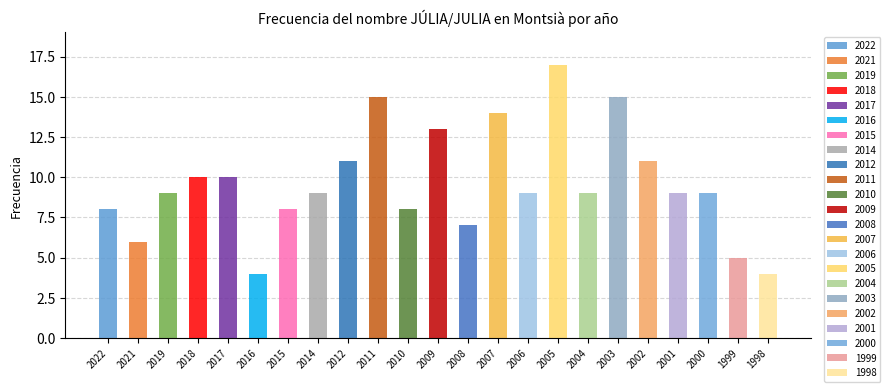

List the labels in order of value, smallest first.

2016, 1998, 1999, 2021, 2008, 2022, 2015, 2010, 2019, 2014, 2006, 2004, 2001, 2000, 2018, 2017, 2012, 2002, 2009, 2007, 2011, 2003, 2005